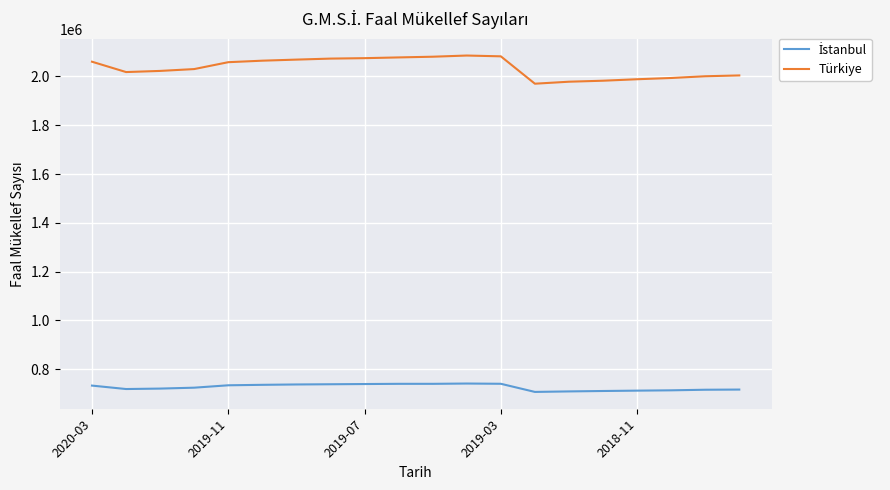

Which series has the largest total across all categories?

Türkiye